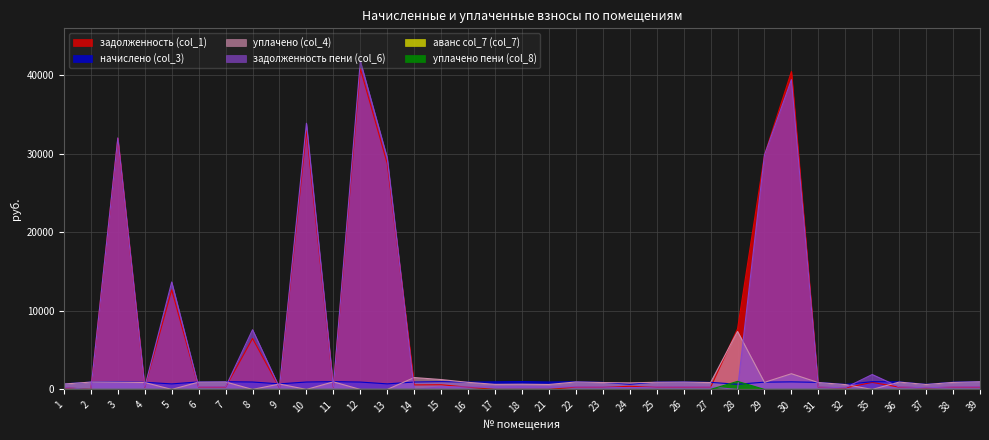

True or false: задолженность (col_1) has more than 2 points higher than both neighbors.

True